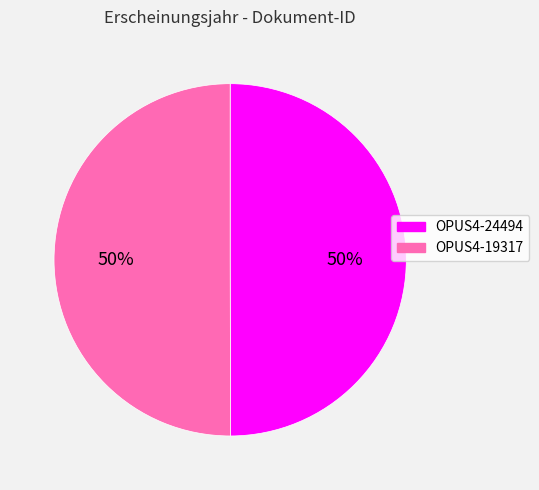

Is the sum of OPUS4-19317 and OPUS4-24494 greater than half?

Yes